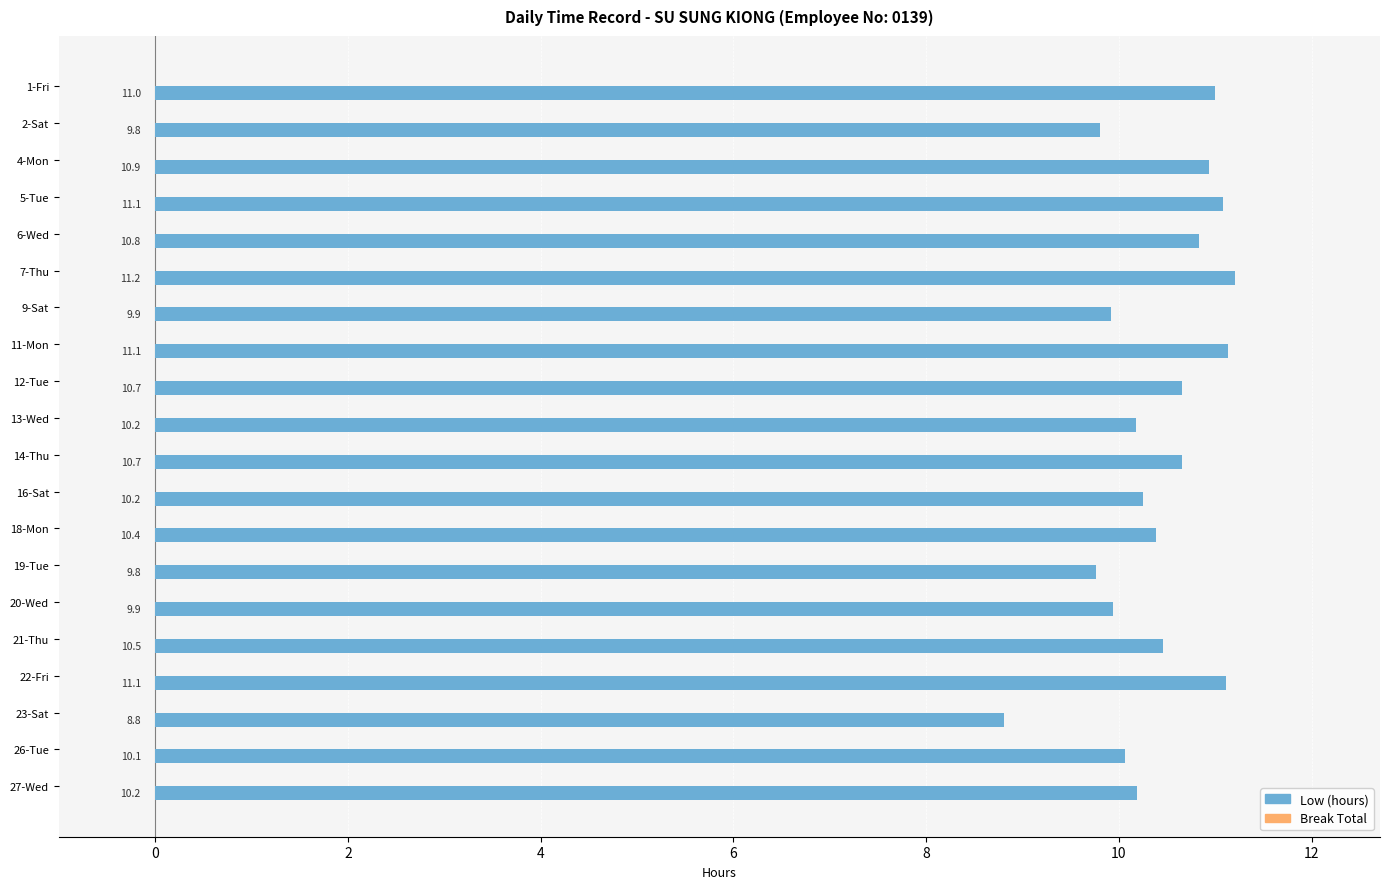

At which category does the chart reach its minimum across all series?

23-Sat